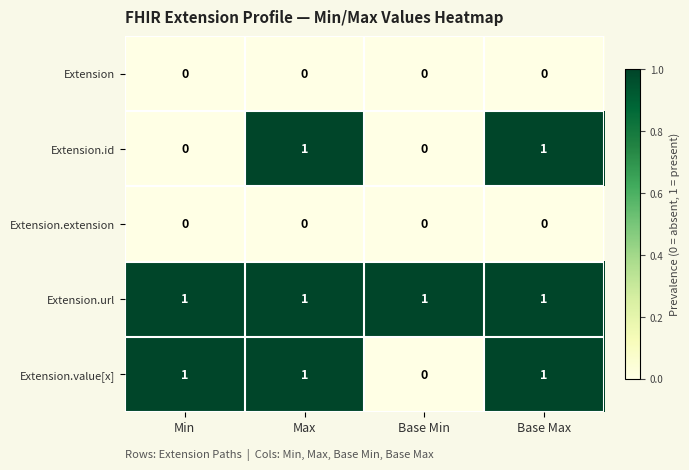

Which category has the lowest value in the Extension.value[x] series?

Base Min